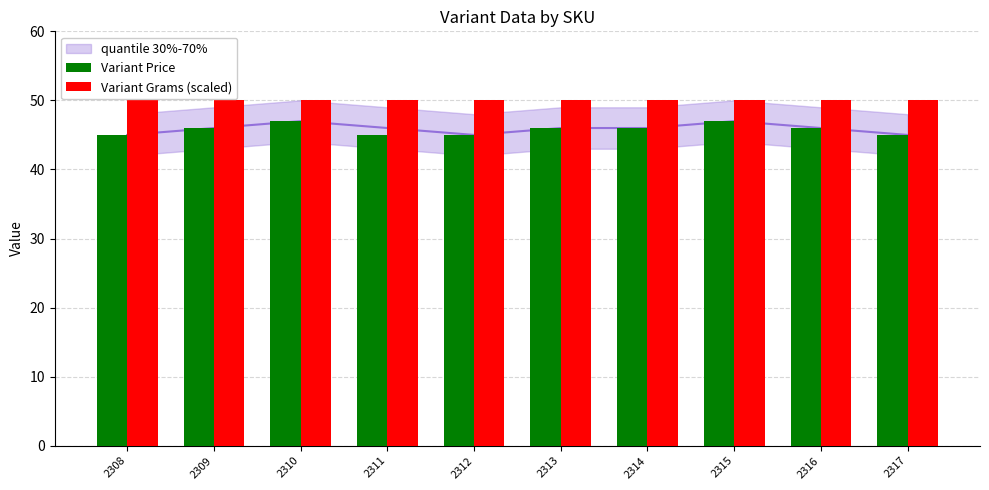

What is the value of the Variant Grams (scaled) bar at the 1st from the left?

50